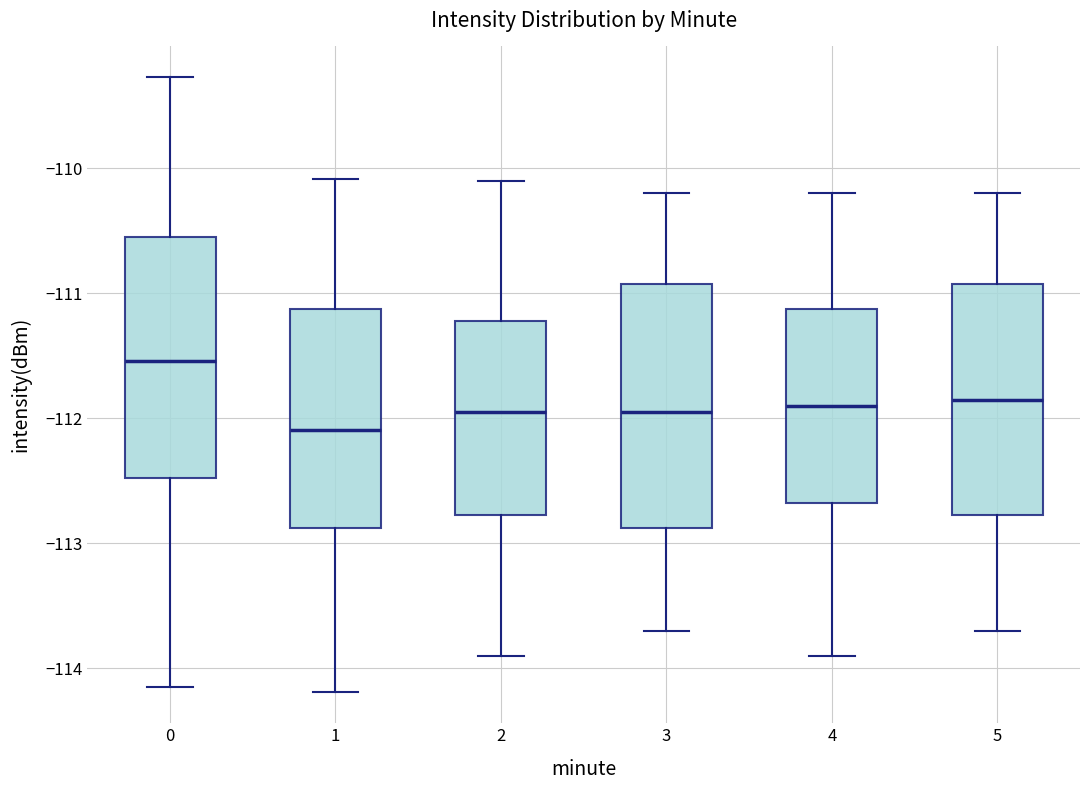

Reading left to right, transcribe this box plot: for each box, give where its median line is, the range the box spans, and where its two whiskers end, as read against the y-axis. The values are not printed on the chart, so give them approximately, as read against the axis.

0: median -111.5, box -112.5 to -110.6, whiskers -114.2 to -109.3
1: median -112.1, box -112.9 to -111.1, whiskers -114.2 to -110.1
2: median -111.9, box -112.8 to -111.2, whiskers -113.9 to -110.1
3: median -111.9, box -112.9 to -110.9, whiskers -113.7 to -110.2
4: median -111.9, box -112.7 to -111.1, whiskers -113.9 to -110.2
5: median -111.8, box -112.8 to -110.9, whiskers -113.7 to -110.2